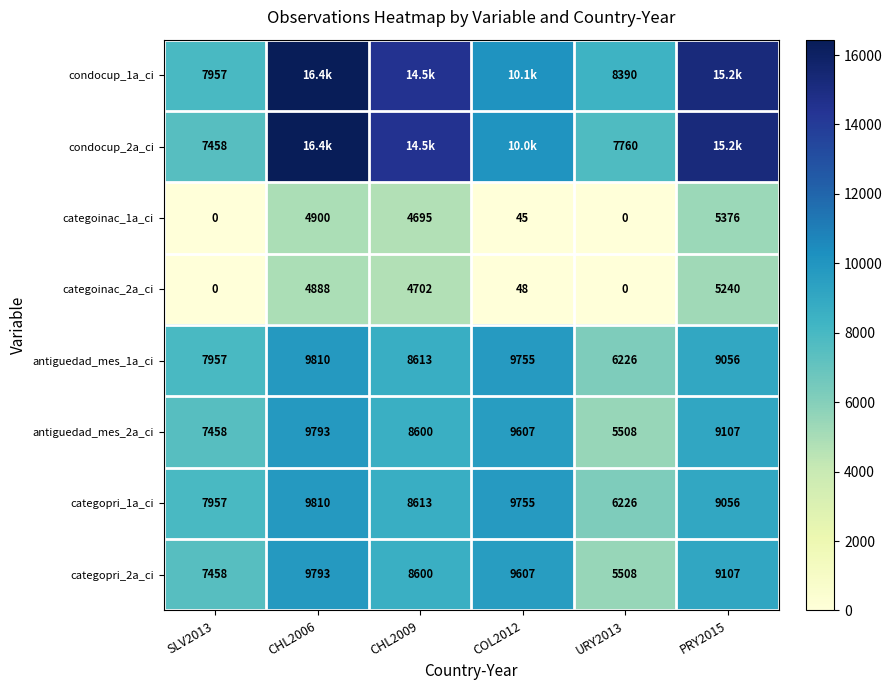

What is the difference between the highest and lowest values at URY2013?

8390